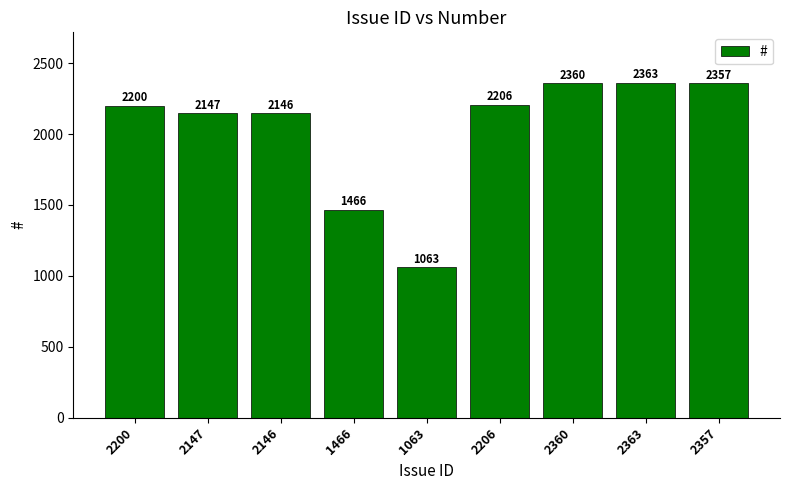

What value does the data have at 1063?

1063